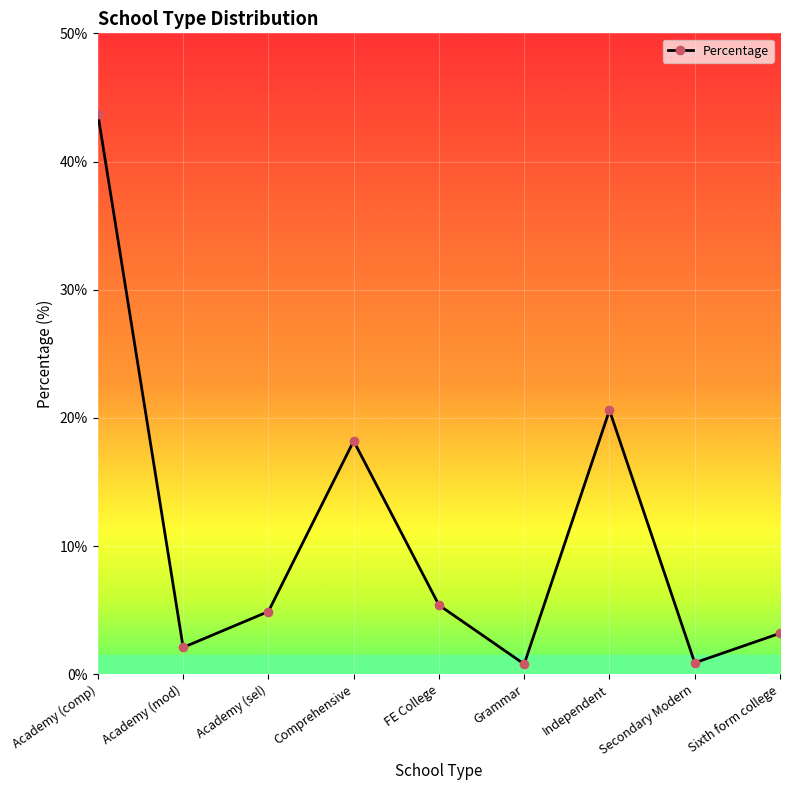

What is the sum of all values?

99.8